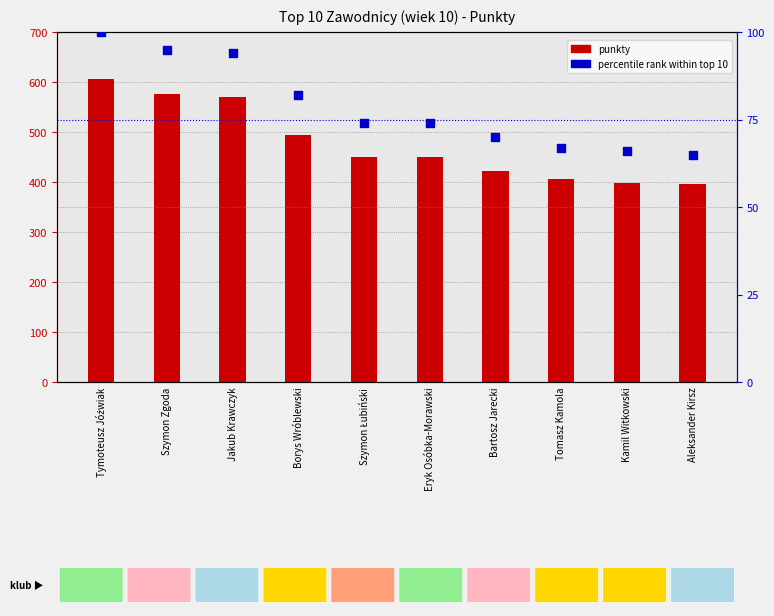

Is the value of punkty at Jakub Krawczyk greater than the value of percentile rank at Tomasz Kamola?

Yes